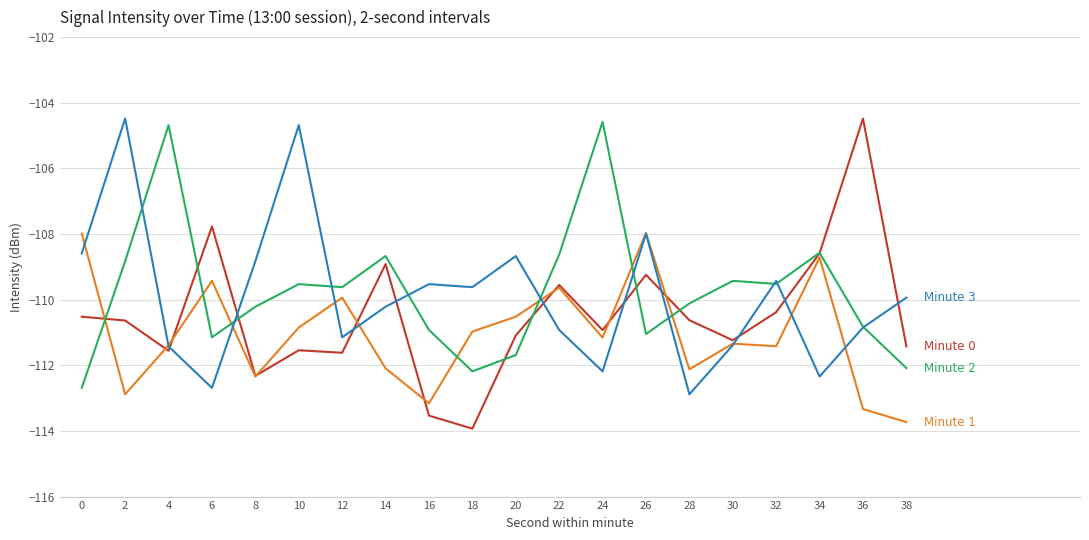

How many series are shown in this chart?

4